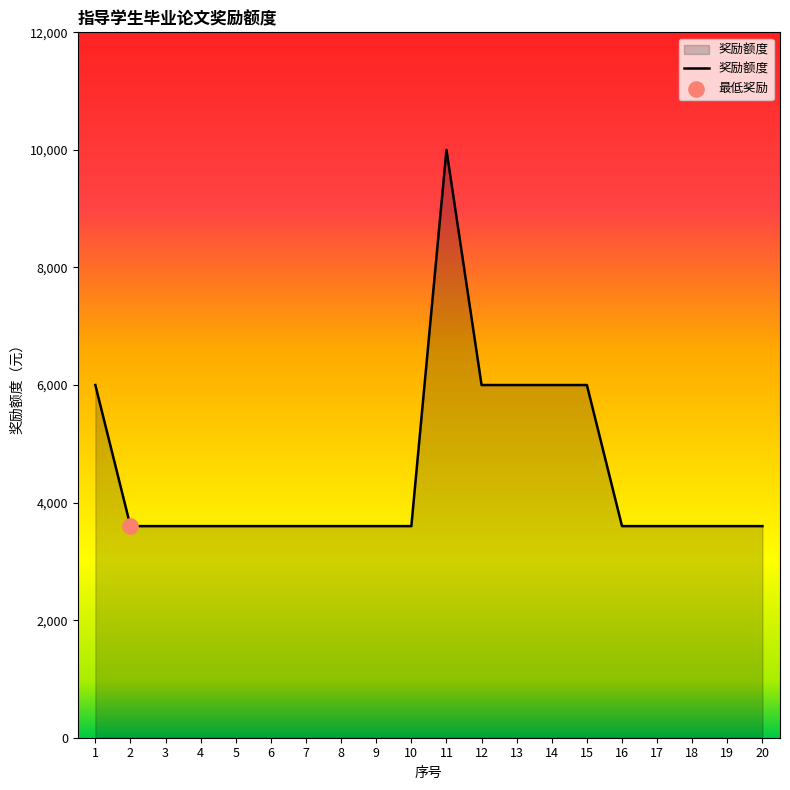

Approximately how many times larger is the value at 2 compared to 18?

1.0